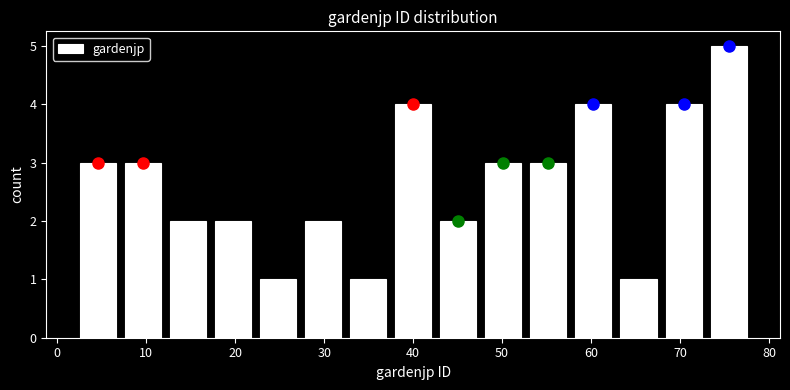

Reading left to right, transcribe this chart: for each bar, give the range it covers on the x-axis and its height. Neither the bar edges nor the heights are printed on the chart, so give them approximately, as read against the axes.

2 to 7: 3
7 to 12: 3
12 to 17: 2
17 to 22: 2
22 to 27: 1
27 to 32: 2
32 to 37: 1
37 to 43: 4
43 to 48: 2
48 to 53: 3
53 to 58: 3
58 to 63: 4
63 to 68: 1
68 to 73: 4
73 to 78: 5